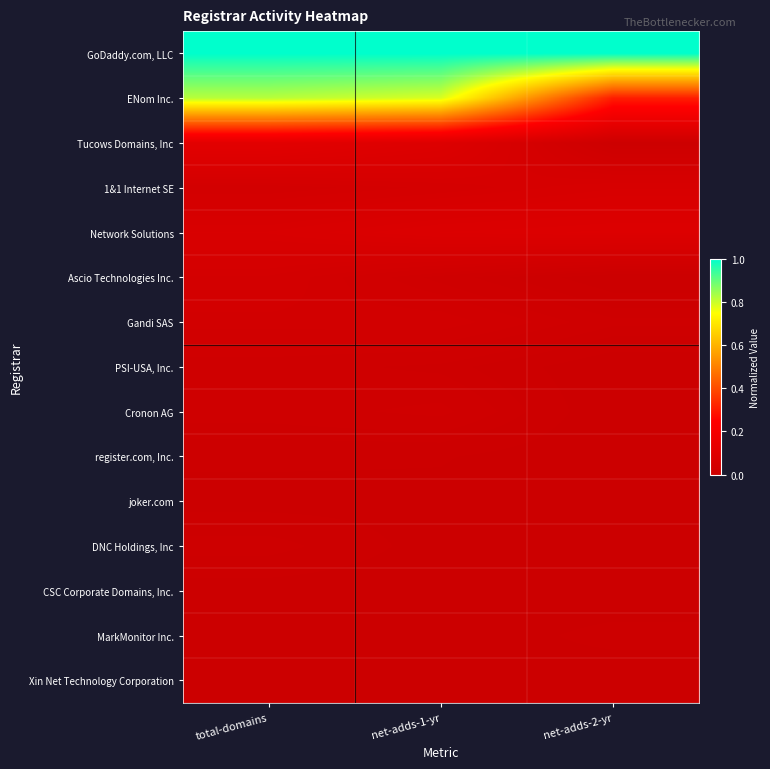

Reading right to left, list all the values displayed in this chart.

GoDaddy.com, LLC: net-adds-2-yr=1.0	net-adds-1-yr=1.0	total-domains=1.0
ENom Inc.: net-adds-2-yr=0.3	net-adds-1-yr=0.8	total-domains=0.8
Tucows Domains, Inc: net-adds-2-yr=0.0	net-adds-1-yr=0.1	total-domains=0.1
1&1 Internet SE: net-adds-2-yr=0.1	net-adds-1-yr=0.0	total-domains=0.0
Network Solutions: net-adds-2-yr=0.1	net-adds-1-yr=0.1	total-domains=0.1
Ascio Technologies Inc.: net-adds-2-yr=0.0	net-adds-1-yr=0.0	total-domains=0.0
Gandi SAS: net-adds-2-yr=0.0	net-adds-1-yr=0.0	total-domains=0.0
PSI-USA, Inc.: net-adds-2-yr=0.0	net-adds-1-yr=0.0	total-domains=0.0
Cronon AG: net-adds-2-yr=0.0	net-adds-1-yr=0.0	total-domains=0.0
register.com, Inc.: net-adds-2-yr=0.0	net-adds-1-yr=0.0	total-domains=0.0
joker.com: net-adds-2-yr=0.0	net-adds-1-yr=0.0	total-domains=0.0
DNC Holdings, Inc: net-adds-2-yr=0.0	net-adds-1-yr=0.0	total-domains=0.0
CSC Corporate Domains, Inc.: net-adds-2-yr=0.0	net-adds-1-yr=0.0	total-domains=0.0
MarkMonitor Inc.: net-adds-2-yr=0.0	net-adds-1-yr=0.0	total-domains=0.0
Xin Net Technology Corporation: net-adds-2-yr=0.0	net-adds-1-yr=0.0	total-domains=0.0